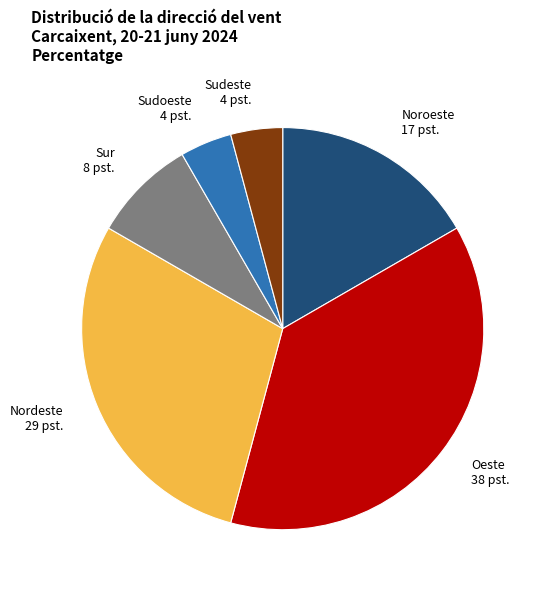

Which has a higher value, Noroeste or Sudoeste?

Noroeste